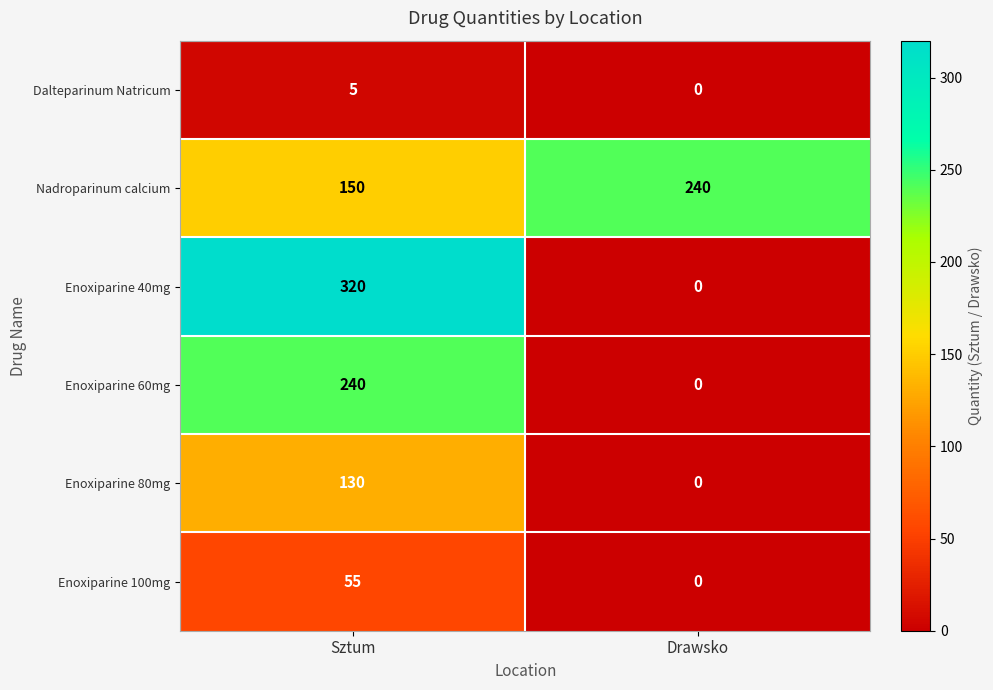

Count the number of categories in the chart.

2